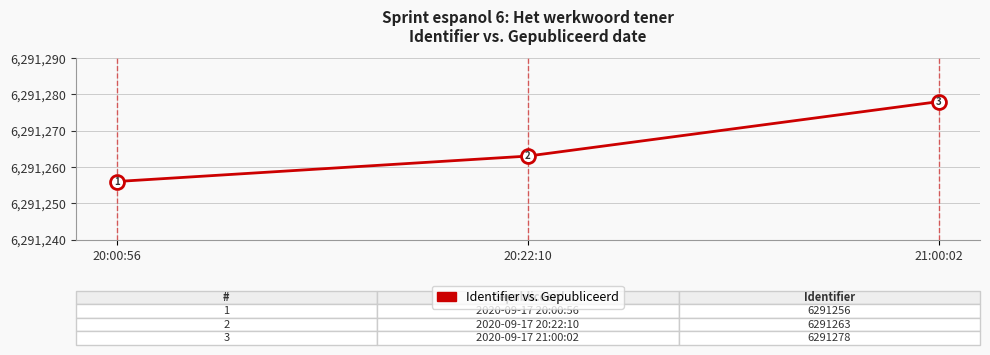

What is the smallest value displayed?

6291256